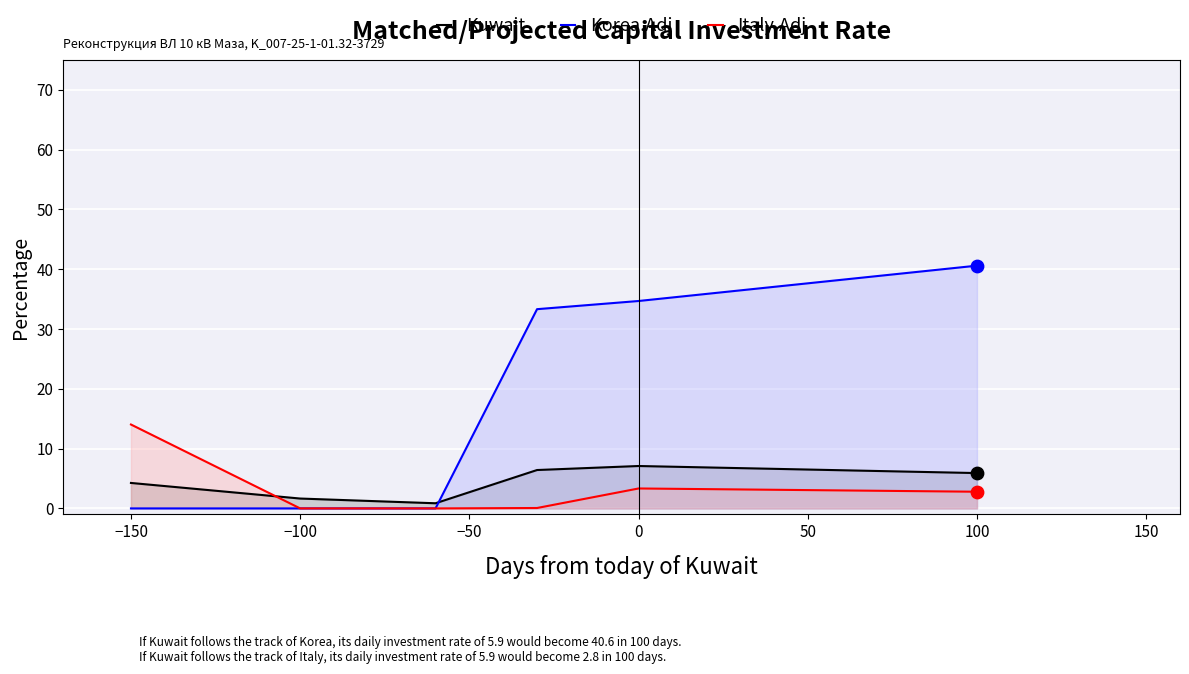

Which series contains the lowest Y value?

Korea.Adj